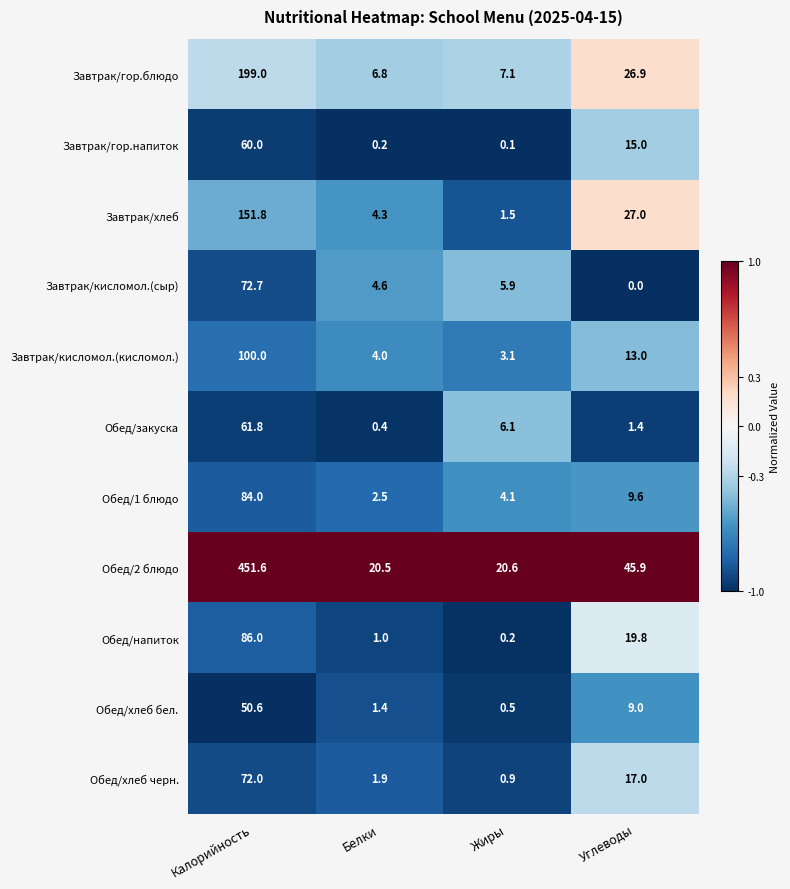

Rank the series by their maximum value, from lowest to highest.

Обед/хлеб бел., Завтрак/гор.напиток, Обед/закуска, Обед/хлеб черн., Завтрак/кисломол.(сыр), Обед/1 блюдо, Обед/напиток, Завтрак/кисломол.(кисломол.), Завтрак/хлеб, Завтрак/гор.блюдо, Обед/2 блюдо